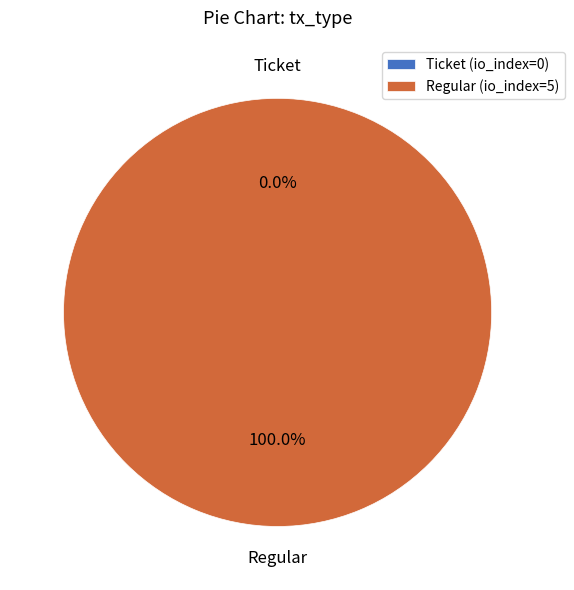

Is it true that Regular (io_index=5) is 100% of the pie?

True